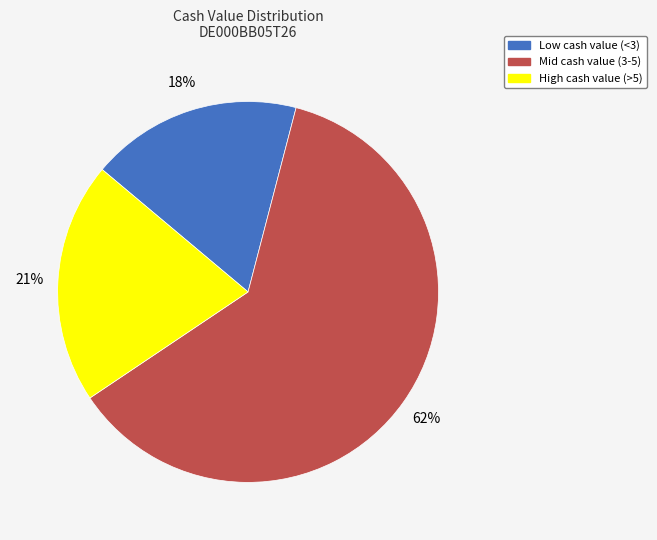

To the nearest percent, what is the average slice percentage?

33%